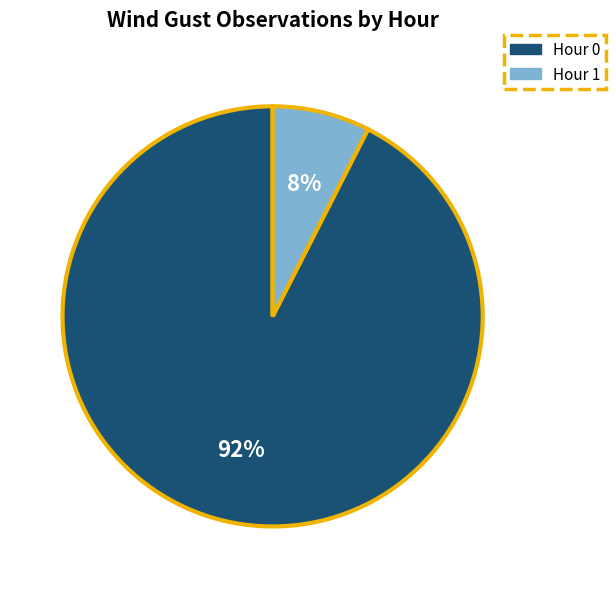

To the nearest percent, what portion does Hour 1 represent?

8%